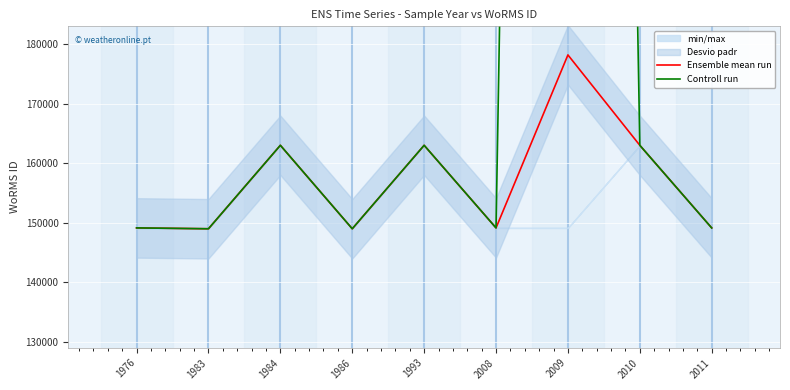

The Controll run series shows 148985 at 1983. True or false?

True